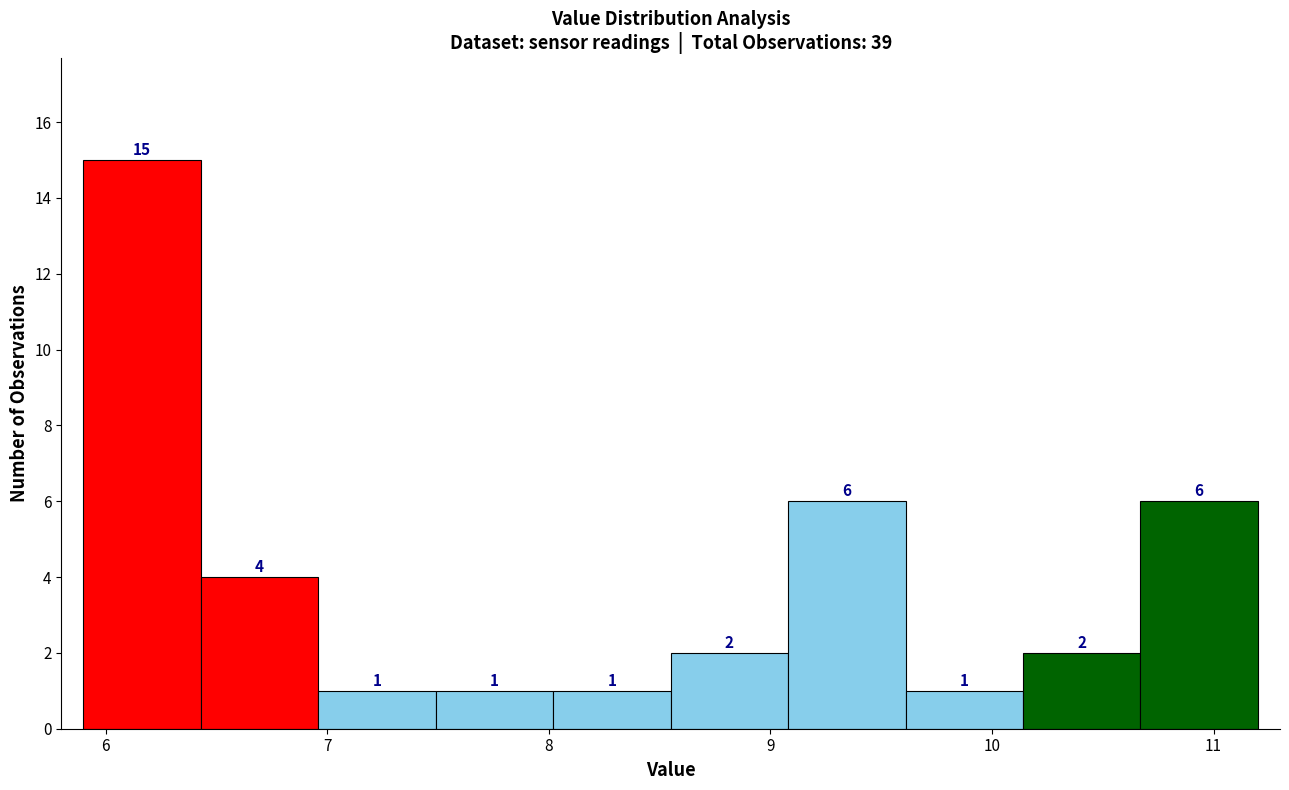

Reading left to right, transcribe this chart: for each bar, give the range it covers on the x-axis and its height. The bar edges are not printed on the chart, so give them approximately, as read against the axis.

5.90 to 6.43: 15
6.43 to 6.96: 4
6.96 to 7.49: 1
7.49 to 8.02: 1
8.02 to 8.55: 1
8.55 to 9.08: 2
9.08 to 9.61: 6
9.61 to 10.14: 1
10.14 to 10.67: 2
10.67 to 11.20: 6